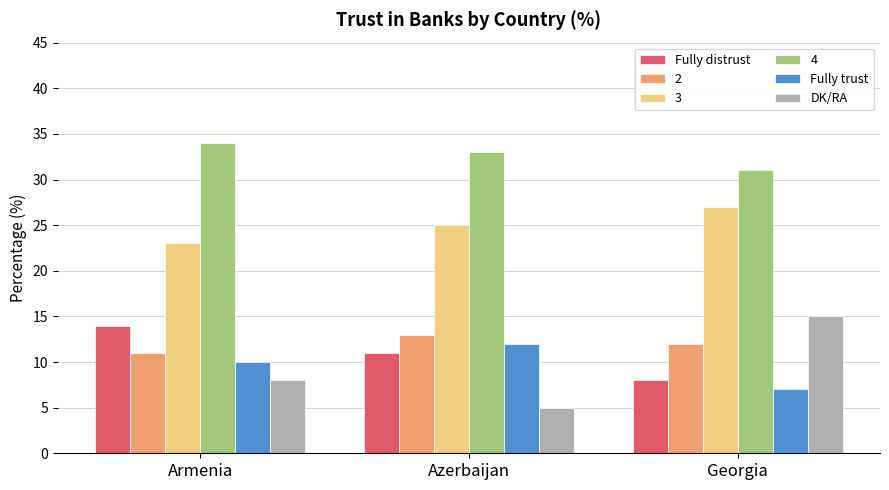

True or false: Fully trust has a value of 7 at Georgia.

True